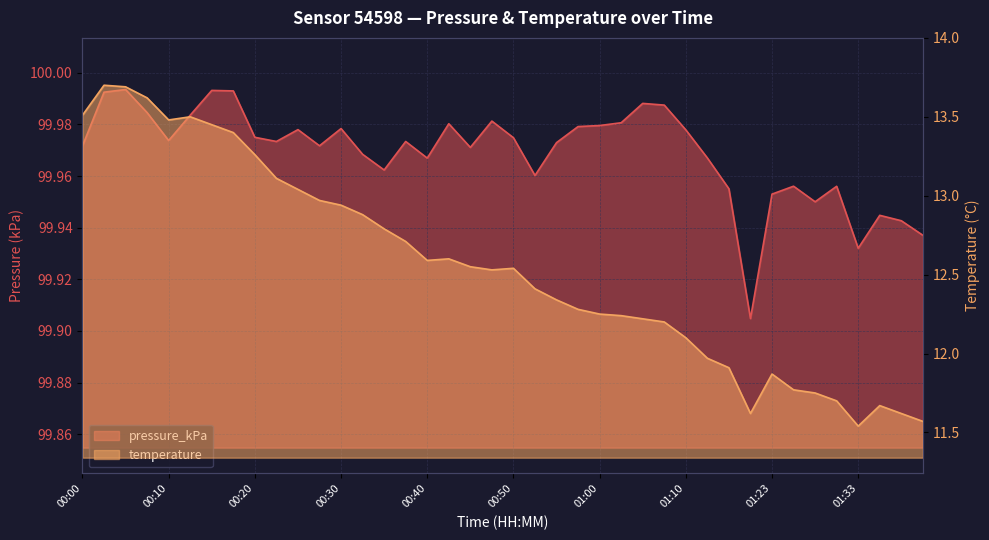

True or false: pressure_kPa and temperature cross at least once.

False